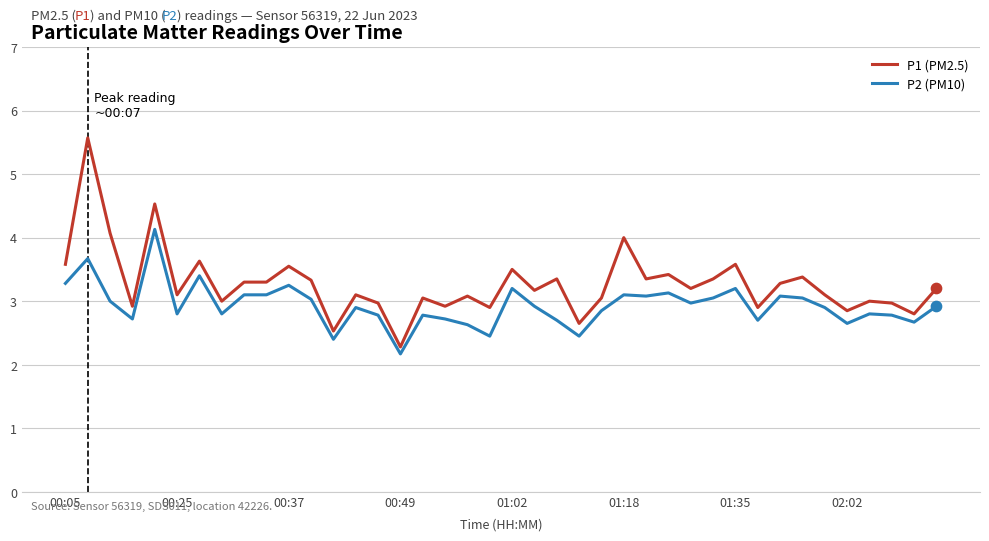

Which series has the largest total across all categories?

P1 (PM2.5)